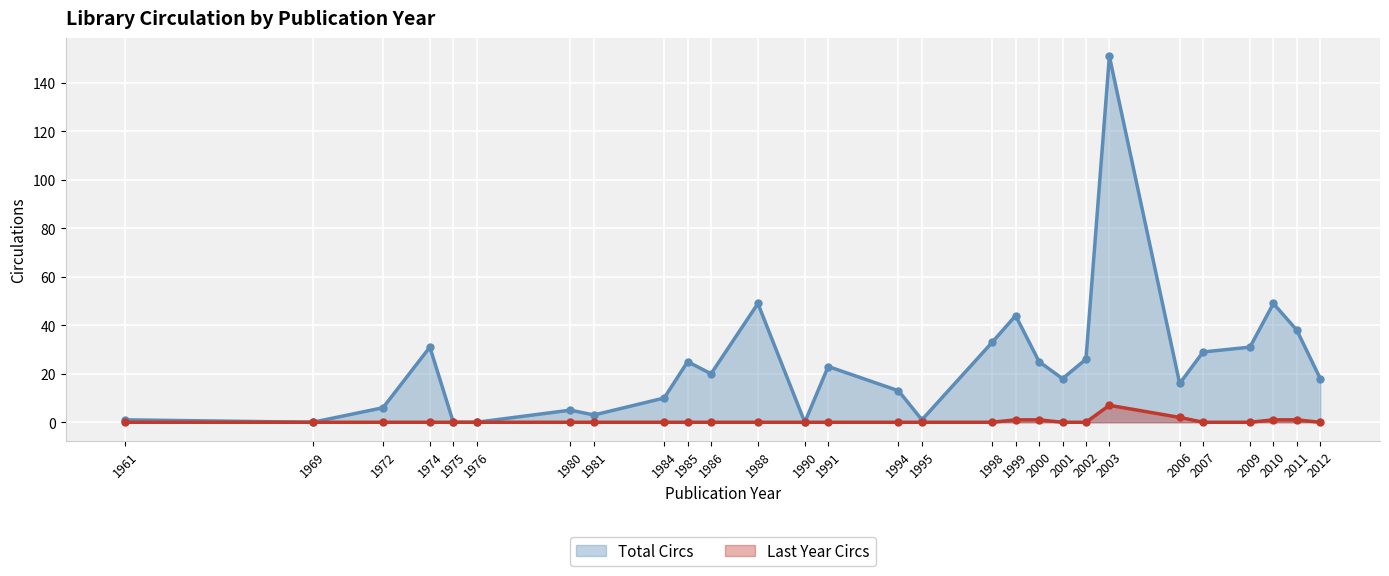

At which category is the sum across all series the highest?

2003